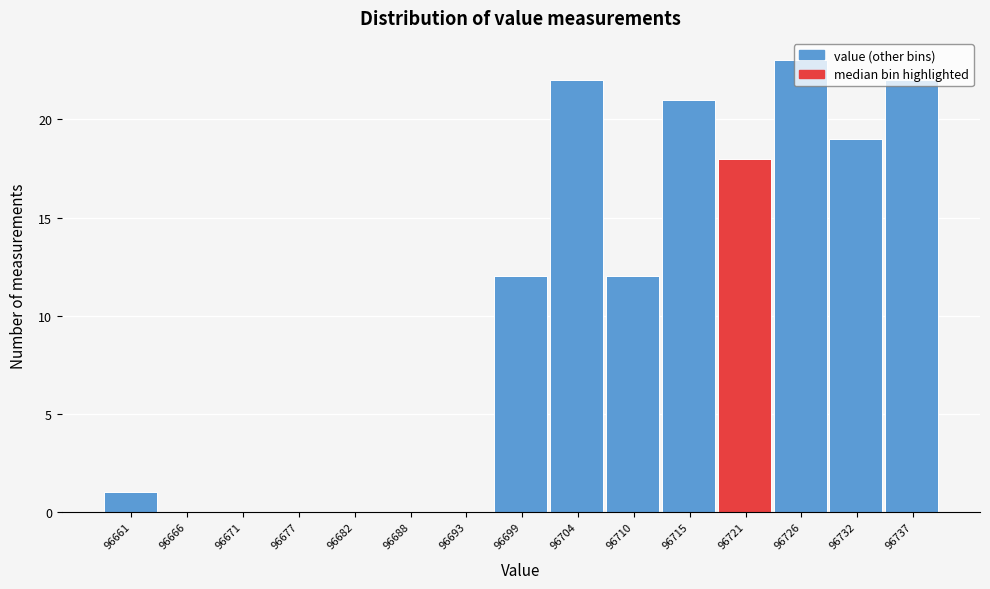

Which has a higher value, 96677 or 96699?

96699